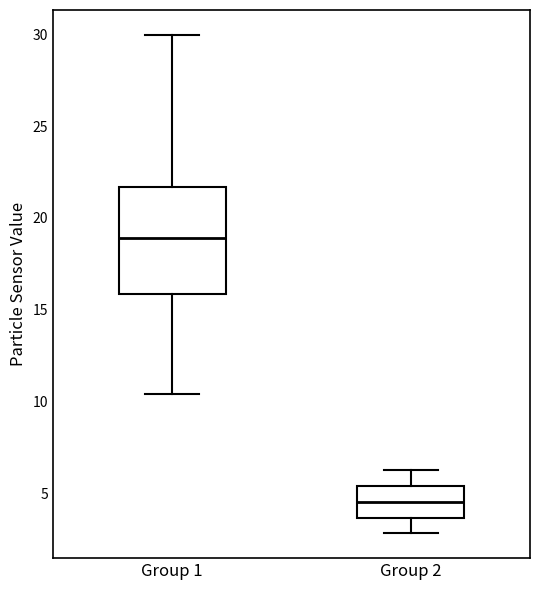

Comparing the boxes themselves (not the whiskers), which one is the tallest?

Group 1